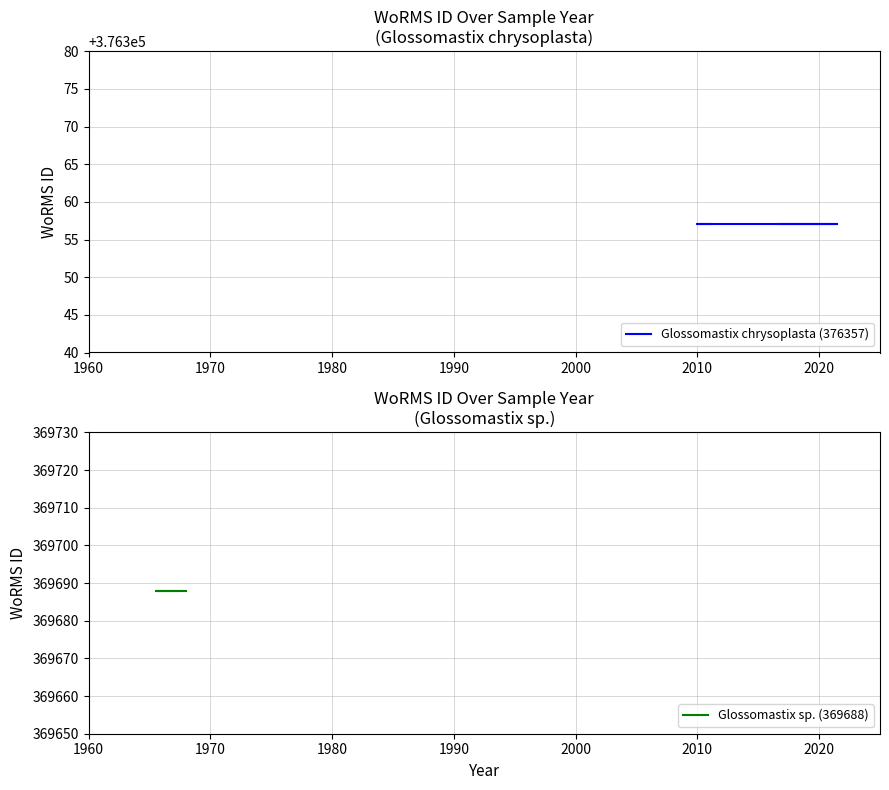

How many lines are shown in the chart?

2